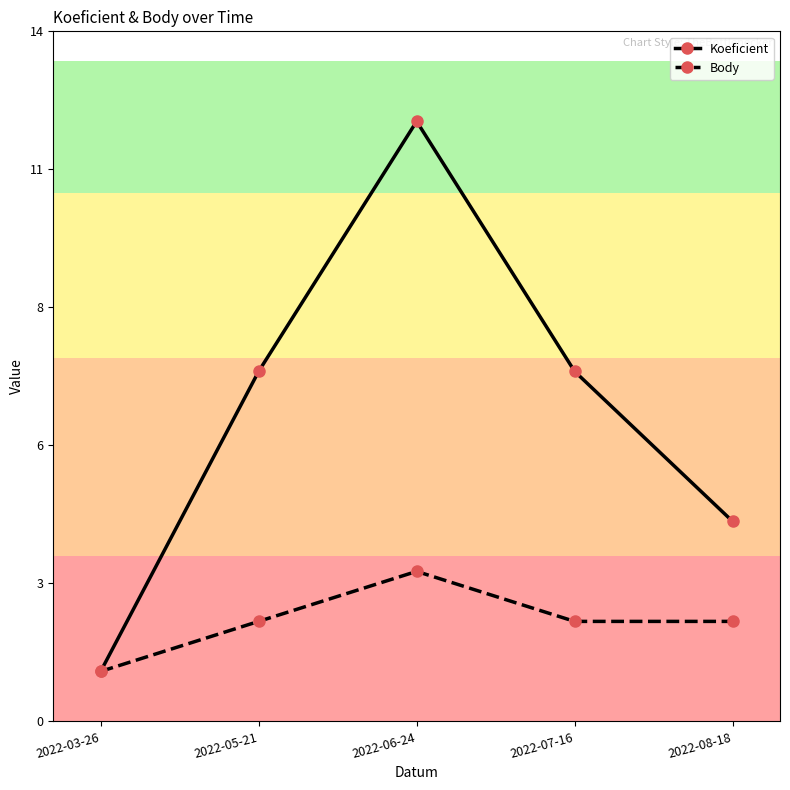

True or false: Body and Koeficient intersect in this chart.

False